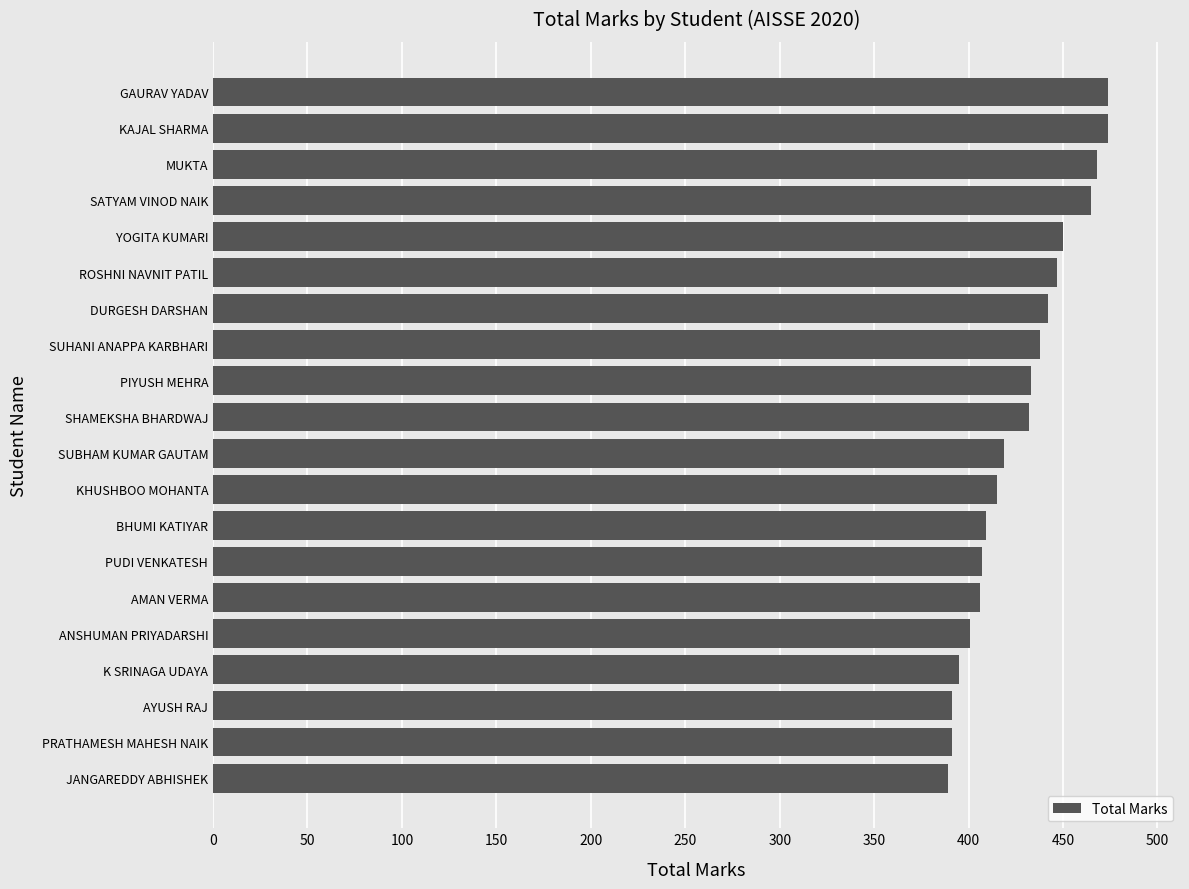

The value at GAURAV YADAV is 474. True or false?

True